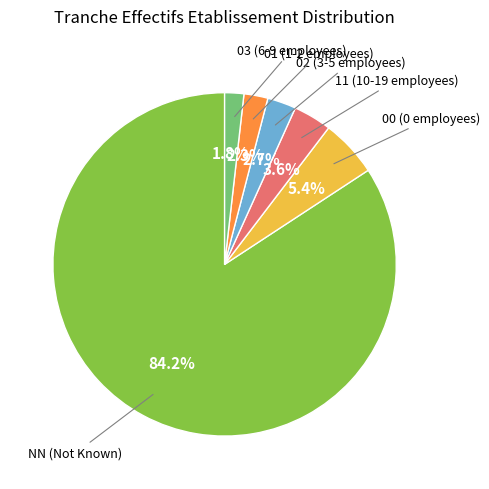

Does any single category account for the majority?

Yes